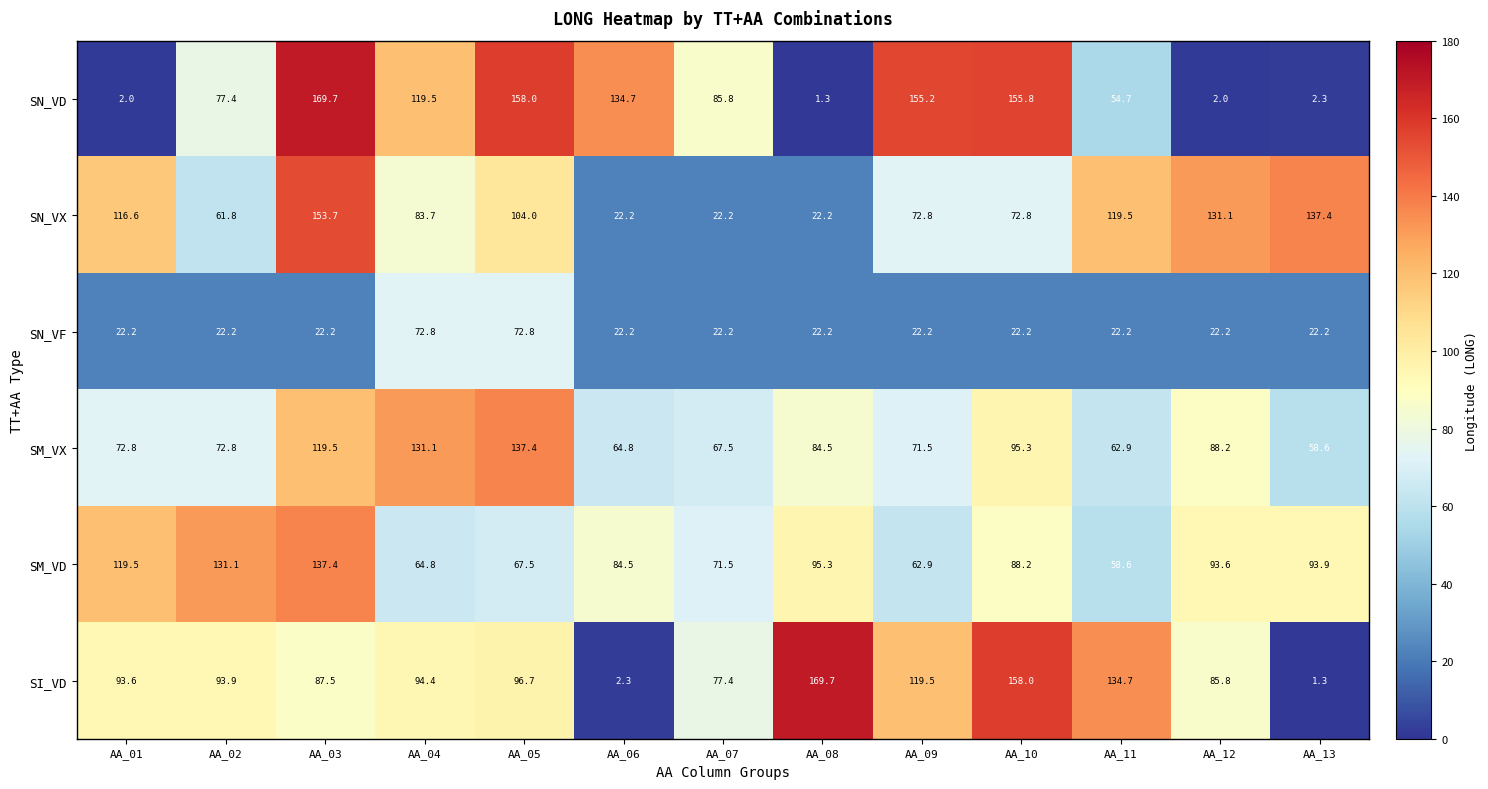

Which category has the highest value in the SN_VX series?

AA_03